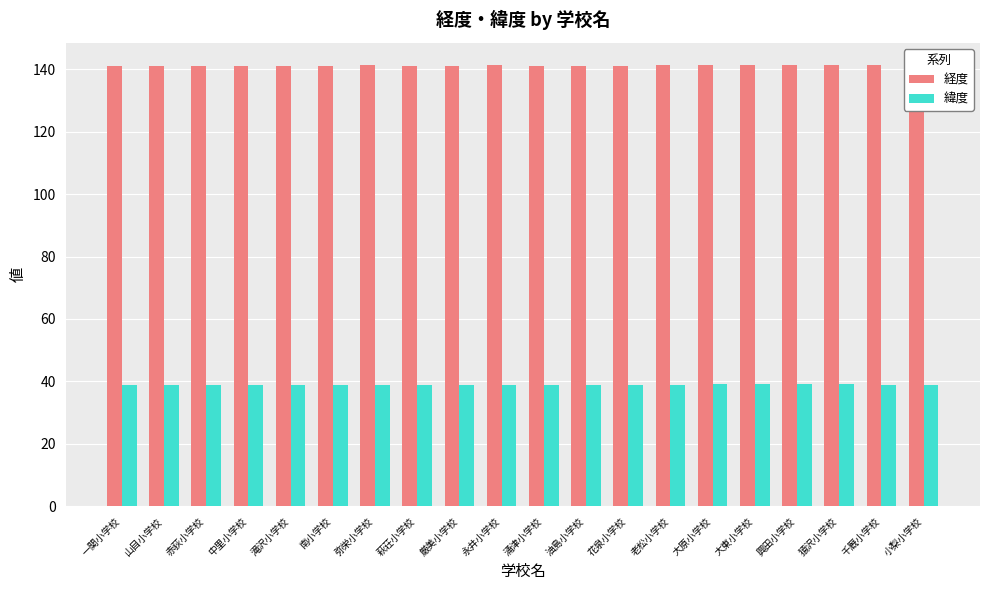

The 経度 series shows 141.1 at 中里小学校. True or false?

True